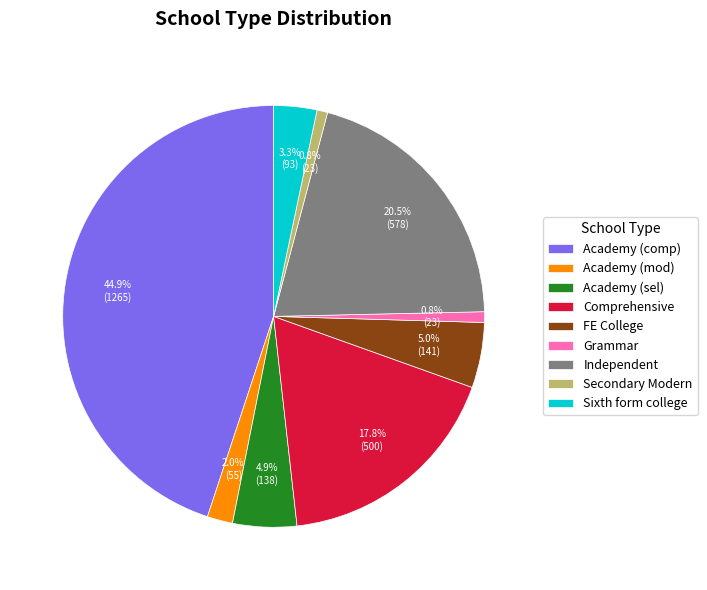

How many segments does this pie chart have?

9